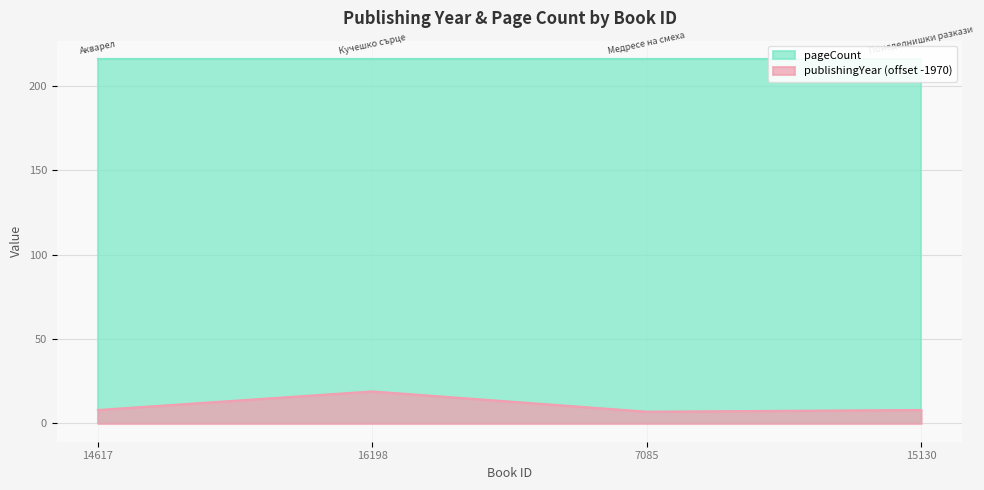

List the labels in order of value, smallest first.

7085, 14617, 15130, 16198